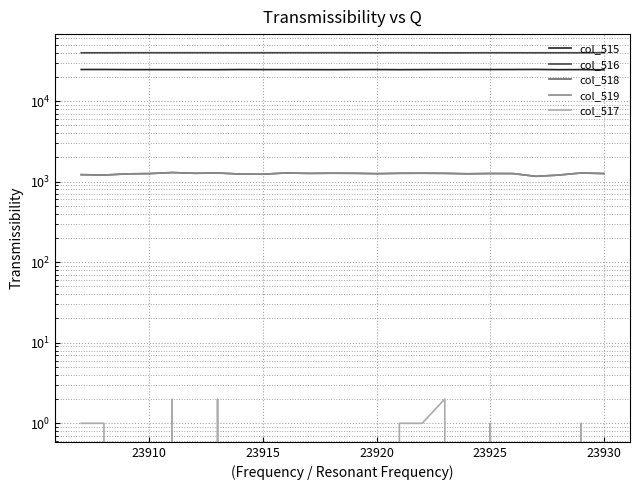

What is the sum of all col_516 values?

953475